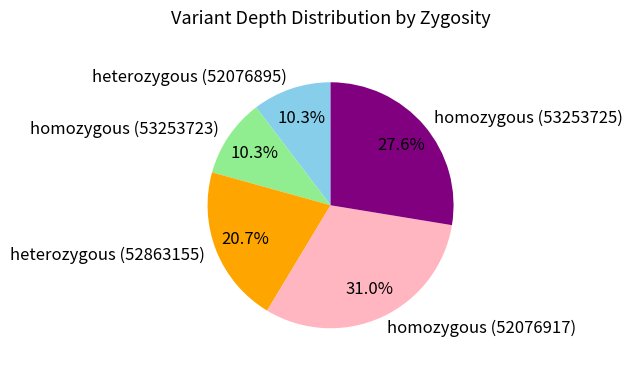

What is the largest slice in the pie chart?

homozygous (52076917)